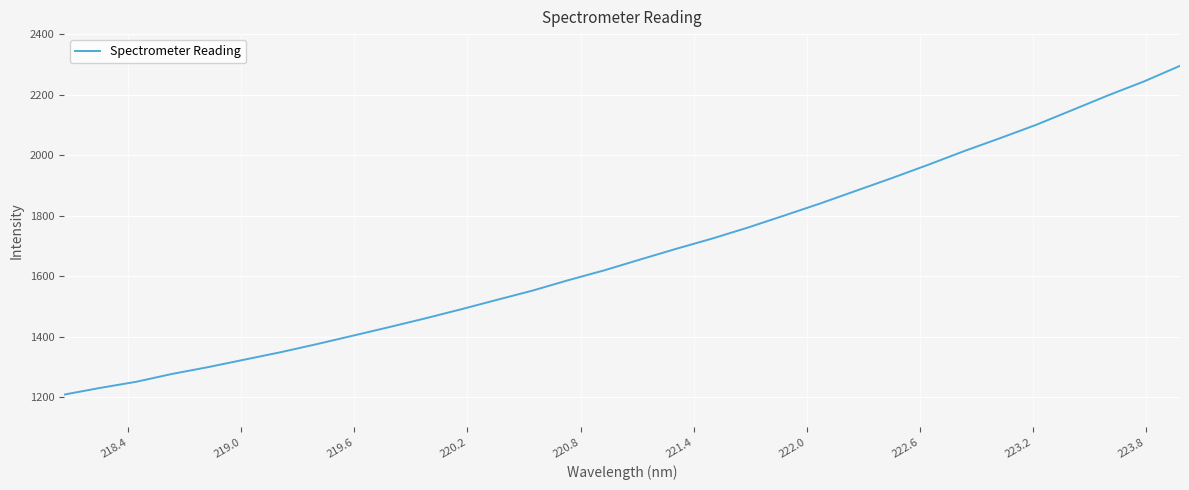

What is the difference between the maximum and minimum values?

1087.2